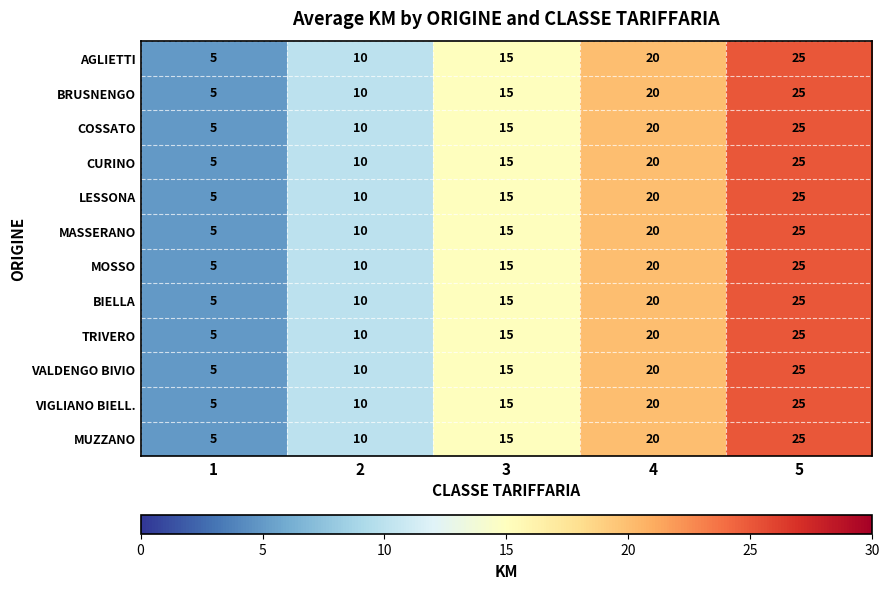

At which category is the sum across all series the highest?

5